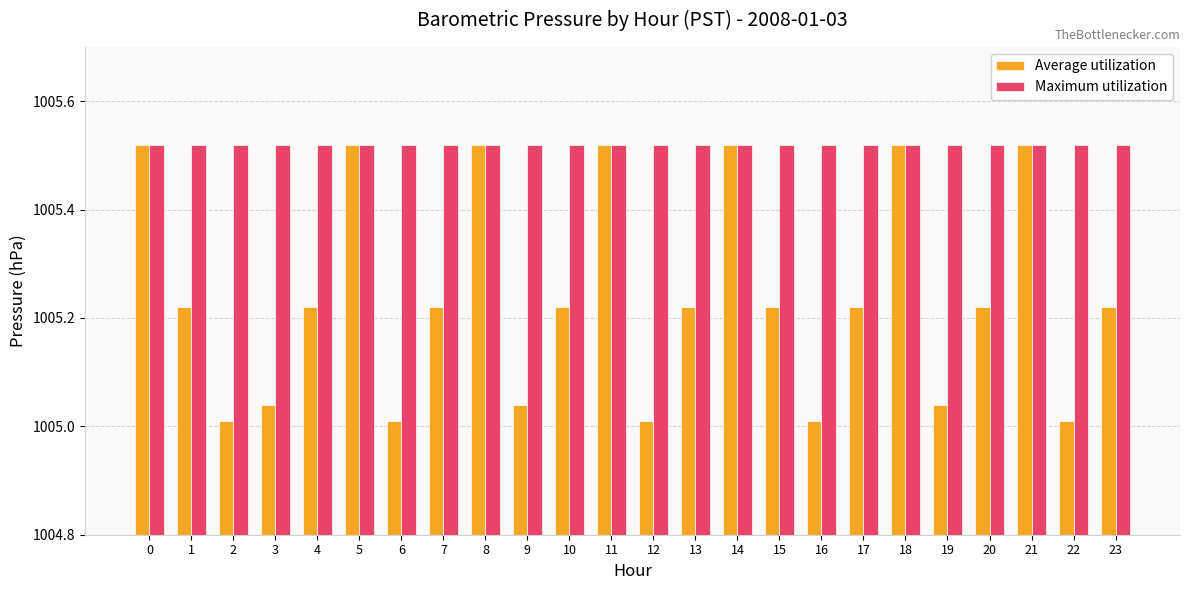

How many bars are there in each group?

2